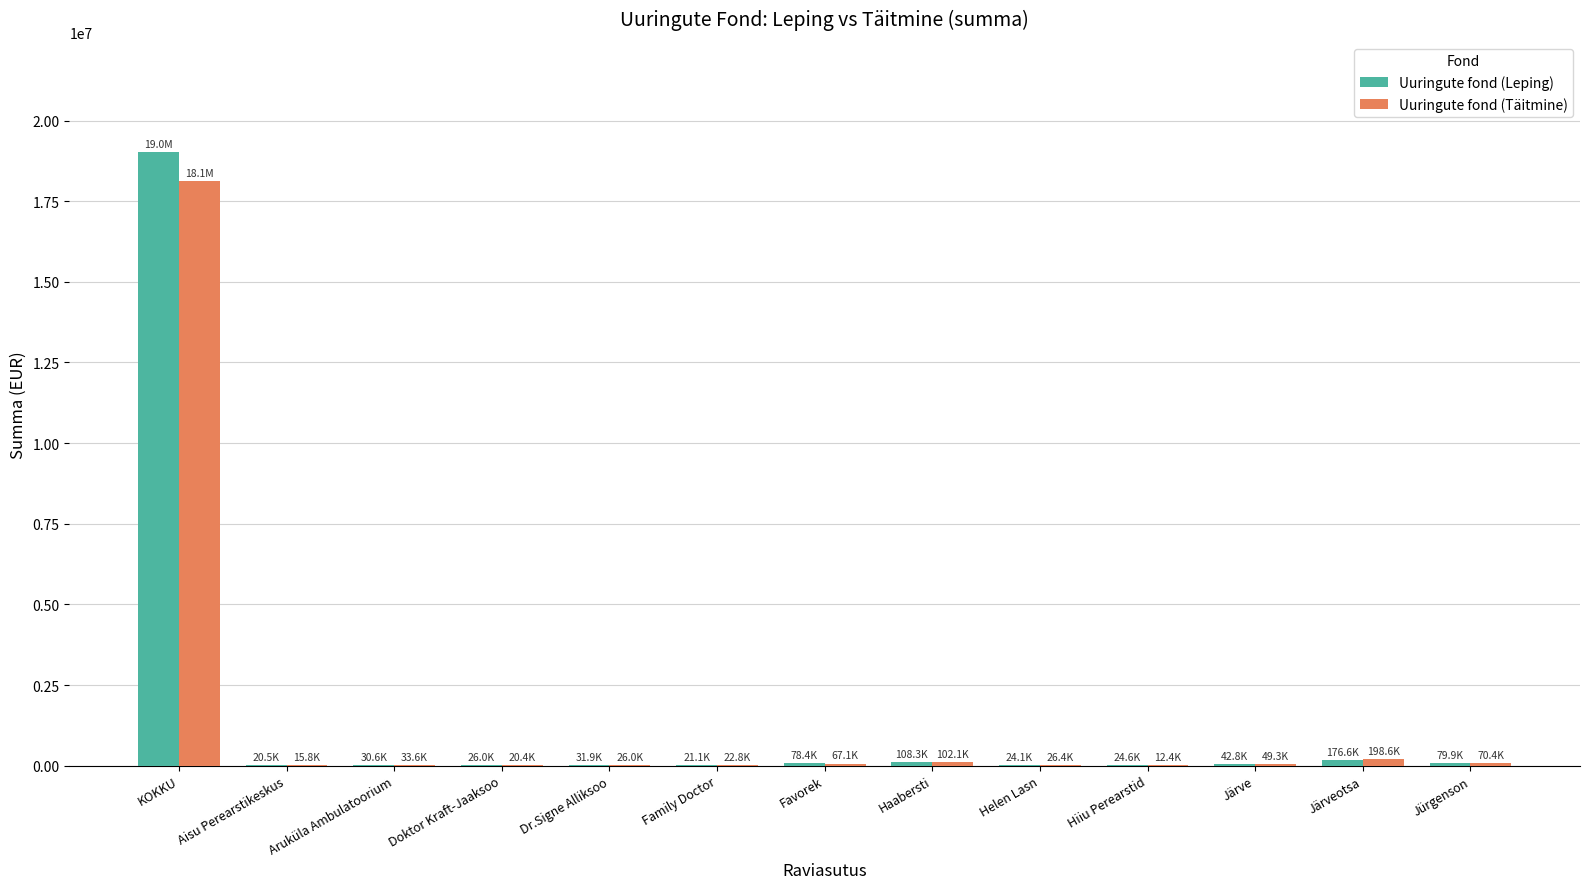

What is the sum of all Uuringute fond (Leping) values?

19681502.0